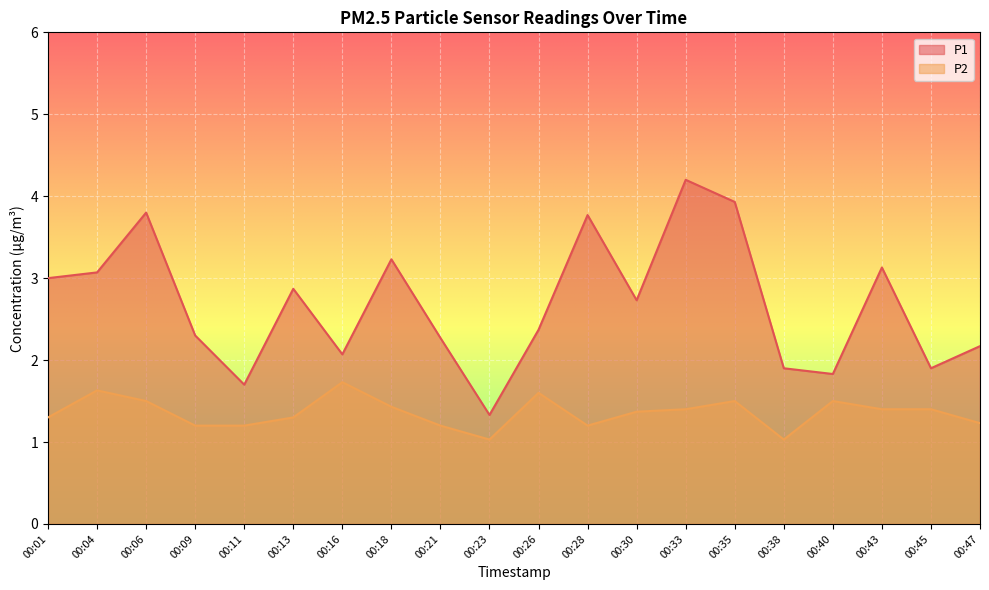

True or false: P2 and P1 cross at least once.

False